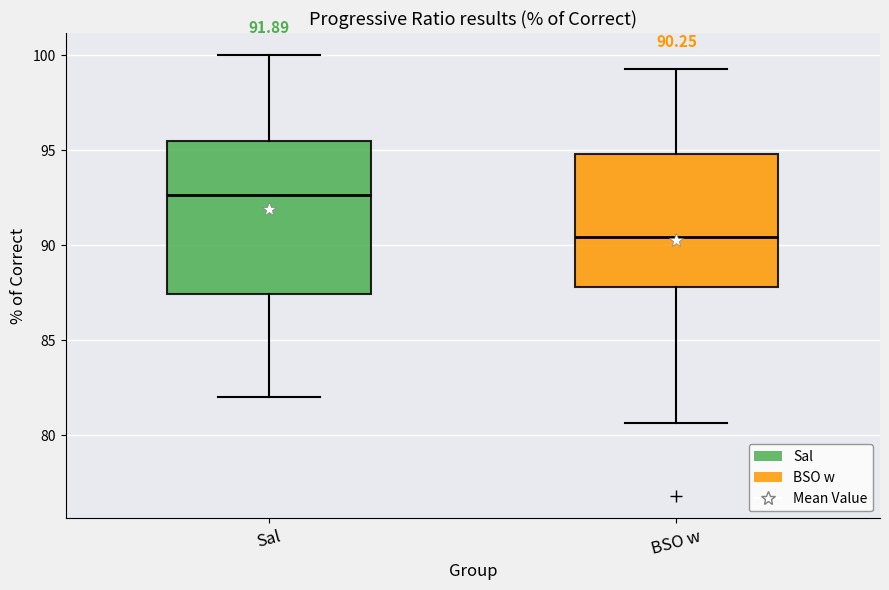

Which box's median line is the lowest?

BSO w